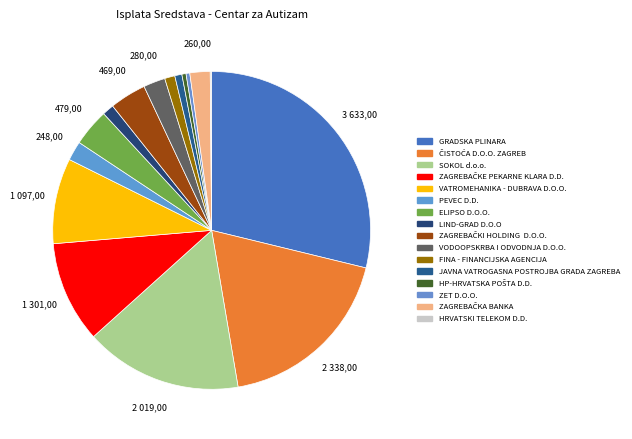

Does GRADSKA PLINARA account for over 50% of the chart?

No